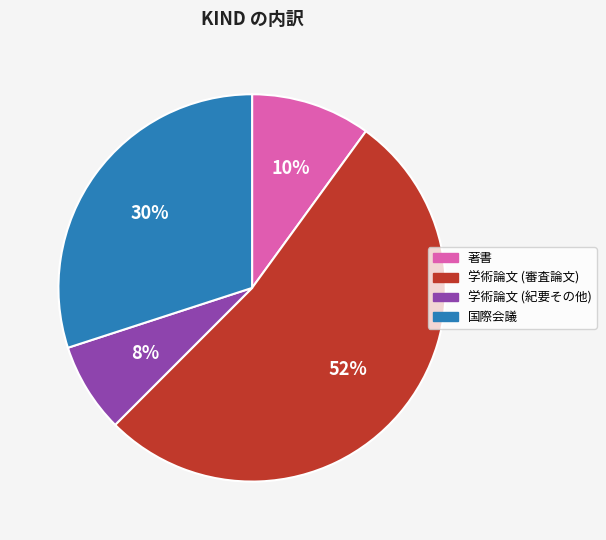

Between 国際会議 and 学術論文 (審査論文), which is larger?

学術論文 (審査論文)